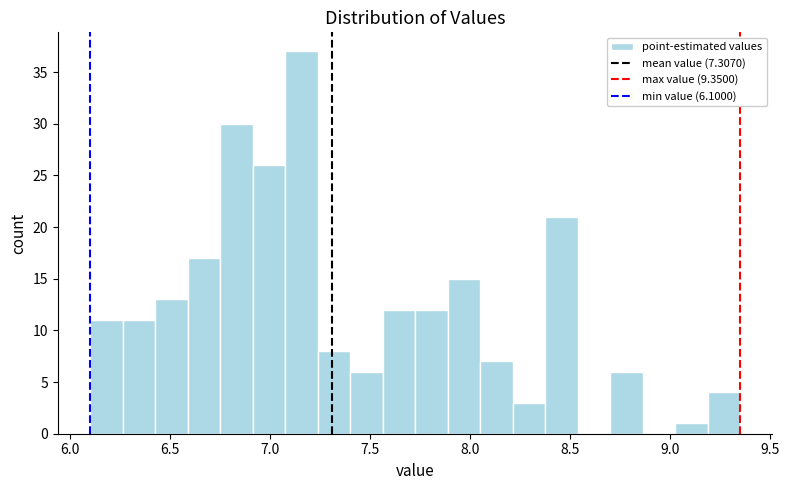

Around what value on the x-axis is the tallest bar? Give the approximate position of its centre, as read against the axis.

7.15